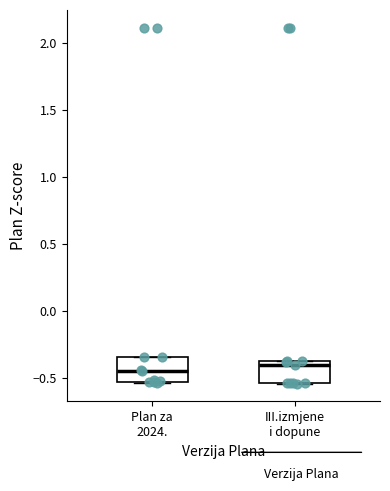

Reading left to right, read every box against the y-axis: the position of its median line, the range the box covers, and the ends of its whiskers. The values are not printed on the chart, so give them approximately, as read against the axis.

Plan za 2024.: median -0.45, box -0.55 to -0.35, whiskers -0.55 to -0.35
III.izmjene i dopune: median -0.40 (just below the box's upper edge), box -0.55 to -0.40, whiskers -0.55 to -0.40